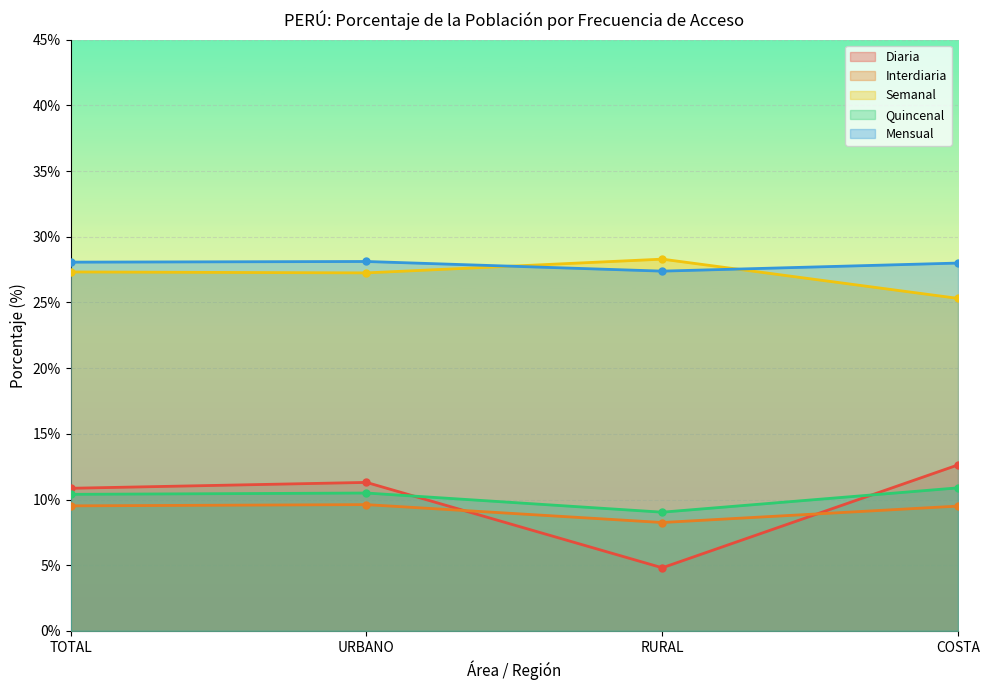

True or false: Semanal has more than 0 points higher than both neighbors.

True